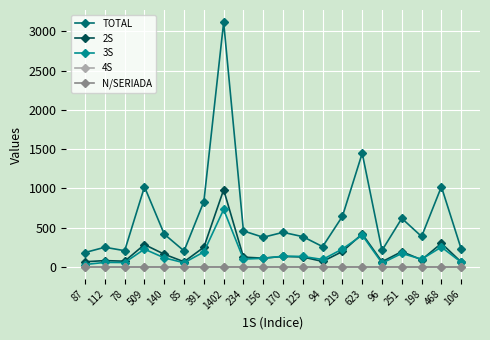

Reading left to right, extract all data points from this chart.

TOTAL: 184	251	207	1021	418	204	833	3118	459	378	441	386	259	645	1449	211	619	388	1022	229
2S: 66	81	73	285	162	66	251	984	125	112	134	127	70	197	421	66	196	91	301	63
3S: 31	58	56	227	116	53	191	732	100	110	137	134	95	229	405	49	172	99	253	60
4S: 0	0	0	0	0	0	0	0	0	0	0	0	0	0	0	0	0	0	0	0
N/SERIADA: 0	0	0	0	0	0	0	0	0	0	0	0	0	0	0	0	0	0	0	0